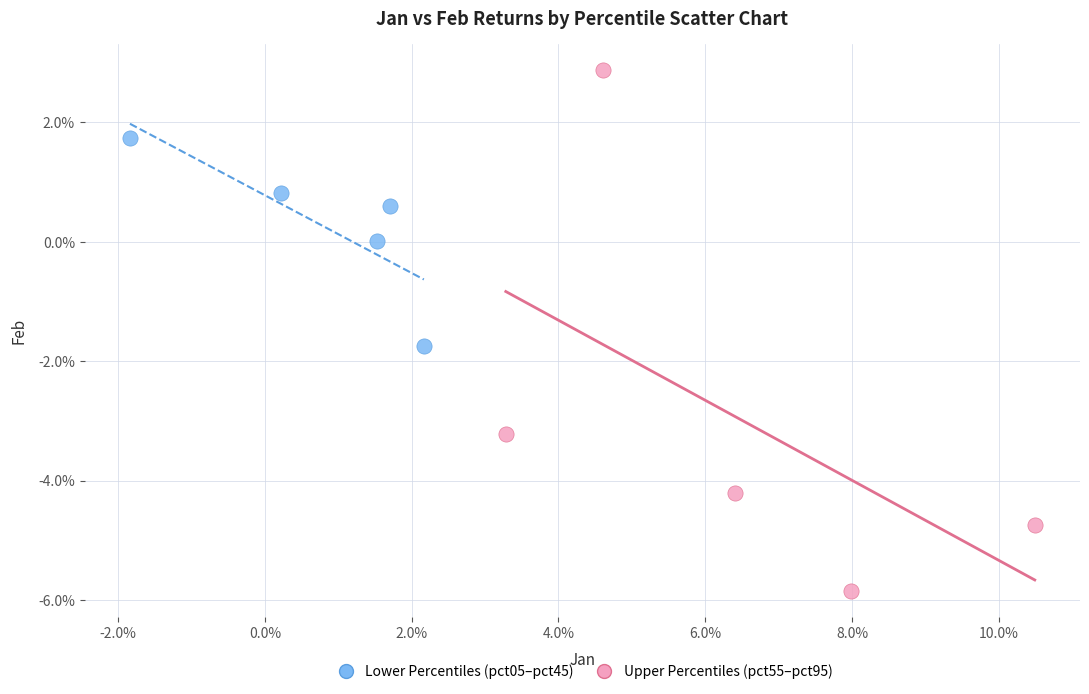

What are all the series names shown in the legend?

Lower Percentiles (pct05–pct45), Upper Percentiles (pct55–pct95)